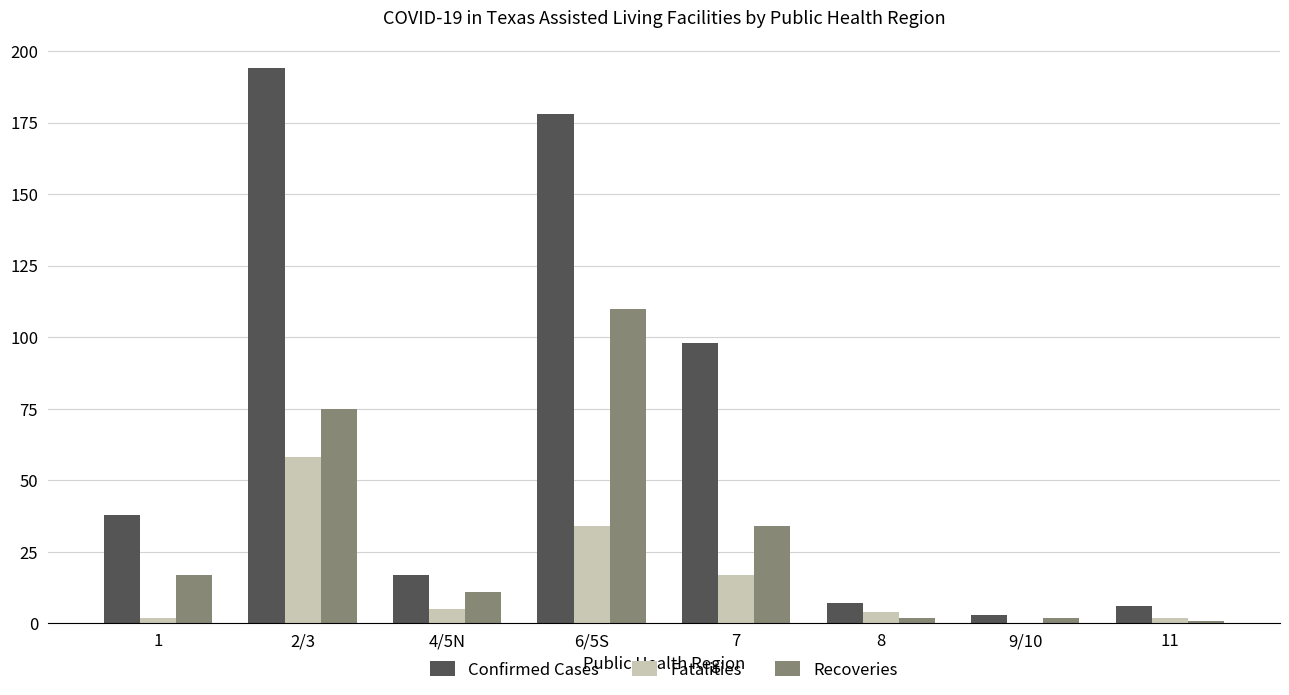

Between 2/3 and 9/10, which series saw the biggest shift?

Confirmed Cases